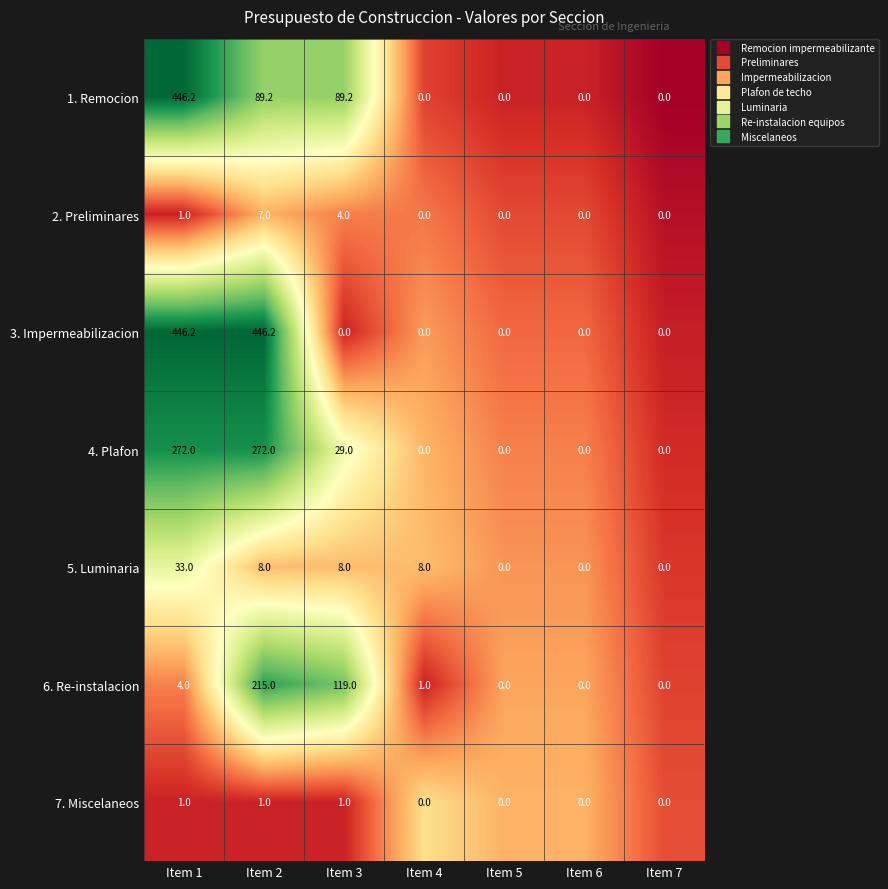

Between Item 1 and Item 3, which series saw the biggest shift?

3. Impermeabilizacion